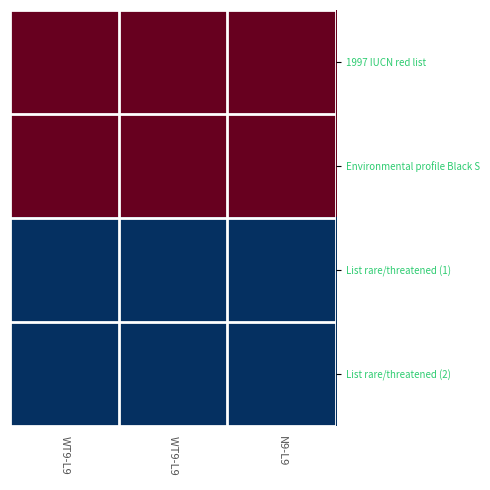

Reading right to left, transcribe all the data shown in this chart.

1997 IUCN red list: N9-L9=1997	WT9-L9 =1997	WT9-L9=1997
Environmental profile Black S: N9-L9=1997	WT9-L9 =1997	WT9-L9=1997
List rare/threatened (1): N9-L9=1983	WT9-L9 =1983	WT9-L9=1983
List rare/threatened (2): N9-L9=1983	WT9-L9 =1983	WT9-L9=1983